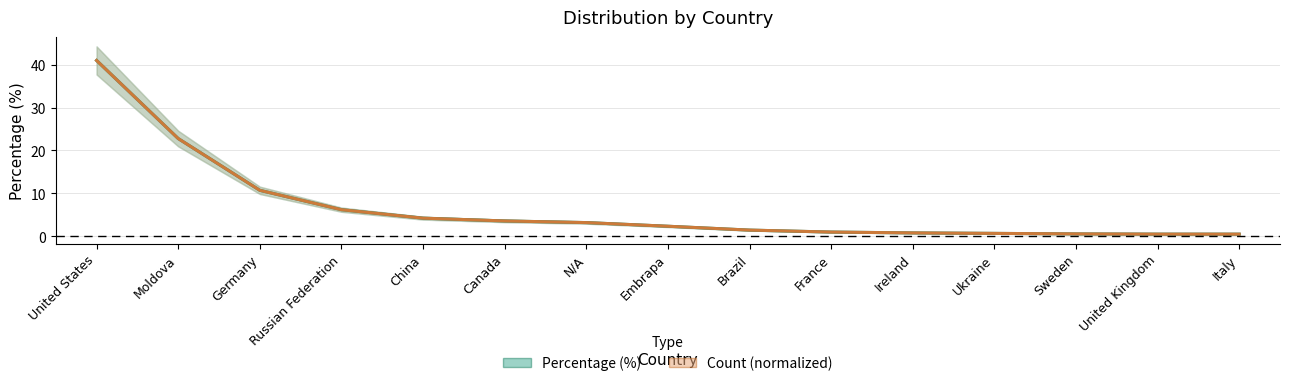

Between N/A and France, which is larger?

N/A